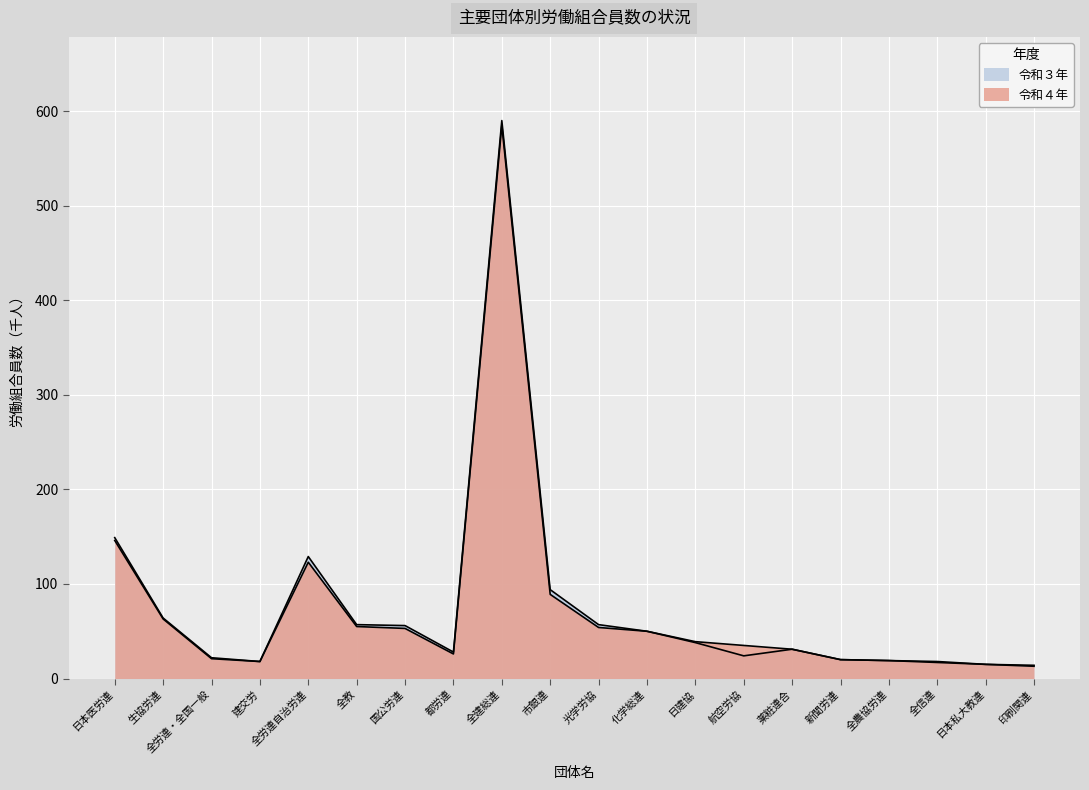

True or false: 令和４年 and 令和３年 intersect in this chart.

False